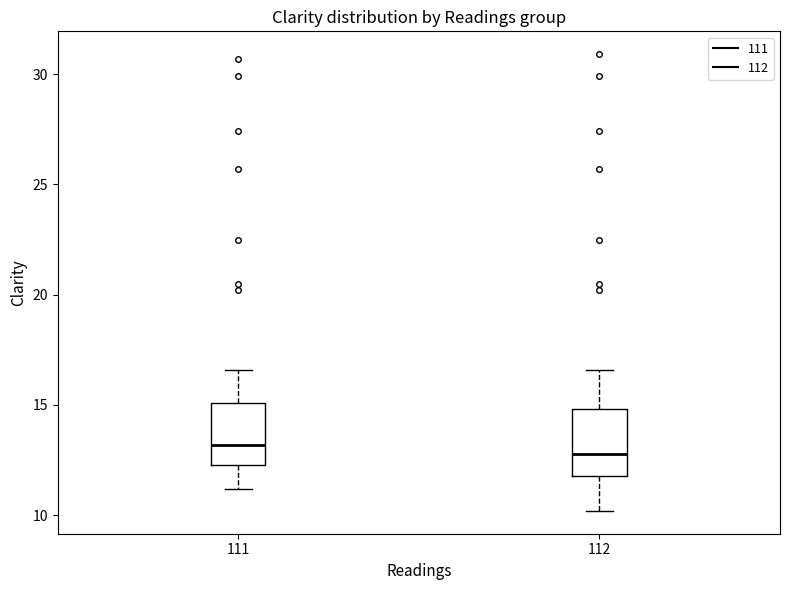

Reading left to right, read every box against the y-axis: the position of its median line, the range the box covers, and the ends of its whiskers. The values are not printed on the chart, so give them approximately, as read against the axis.

111: median 13.0, box 12.5 to 15.0, whiskers 11.0 to 16.5
112: median 13.0, box 12.0 to 15.0, whiskers 10.0 to 16.5